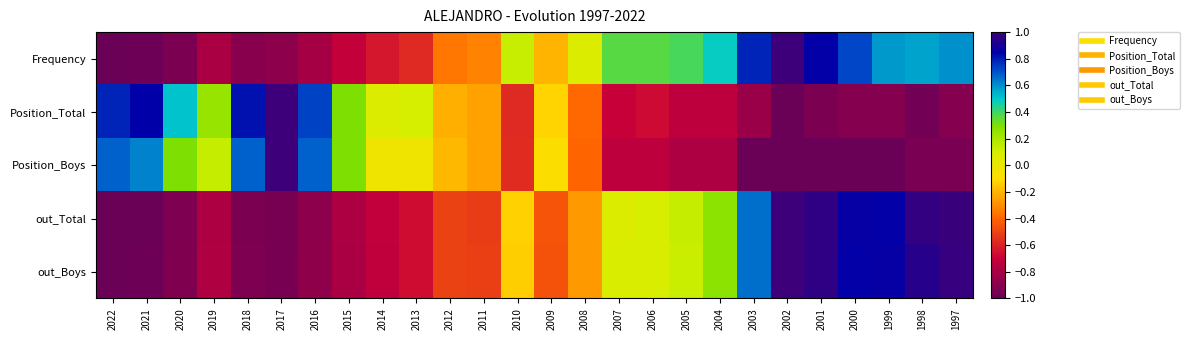

Reading left to right, what are all the values shown in this chart?

Frequency: 2022=-1.0	2021=-1.0	2020=-0.9	2019=-0.8	2018=-0.9	2017=-0.9	2016=-0.8	2015=-0.7	2014=-0.6	2013=-0.6	2012=-0.4	2011=-0.3	2010=0.1	2009=-0.2	2008=0.1	2007=0.4	2006=0.4	2005=0.4	2004=0.5	2003=0.8	2002=1.0	2001=0.9	2000=0.7	1999=0.6	1998=0.6	1997=0.6
Position_Total: 2022=0.8	2021=0.8	2020=0.5	2019=0.2	2018=0.8	2017=1.0	2016=0.7	2015=0.3	2014=0.1	2013=0.1	2012=-0.2	2011=-0.2	2010=-0.6	2009=-0.1	2008=-0.4	2007=-0.7	2006=-0.7	2005=-0.7	2004=-0.7	2003=-0.8	2002=-1.0	2001=-0.9	2000=-0.9	1999=-0.9	1998=-1.0	1997=-0.9
Position_Boys: 2022=0.7	2021=0.6	2020=0.3	2019=0.1	2018=0.7	2017=1.0	2016=0.7	2015=0.3	2014=-0.0	2013=-0.0	2012=-0.2	2011=-0.2	2010=-0.6	2009=-0.1	2008=-0.4	2007=-0.7	2006=-0.7	2005=-0.8	2004=-0.8	2003=-1.0	2002=-1.0	2001=-1.0	2000=-1.0	1999=-1.0	1998=-0.9	1997=-0.9
out_Total: 2022=-1.0	2021=-1.0	2020=-0.9	2019=-0.8	2018=-0.9	2017=-1.0	2016=-0.9	2015=-0.8	2014=-0.7	2013=-0.7	2012=-0.5	2011=-0.5	2010=-0.1	2009=-0.4	2008=-0.3	2007=0.1	2006=0.1	2005=0.1	2004=0.3	2003=0.7	2002=1.0	2001=1.0	2000=0.9	1999=0.9	1998=1.0	1997=1.0
out_Boys: 2022=-1.0	2021=-1.0	2020=-0.9	2019=-0.8	2018=-0.9	2017=-1.0	2016=-0.9	2015=-0.8	2014=-0.7	2013=-0.7	2012=-0.5	2011=-0.5	2010=-0.1	2009=-0.5	2008=-0.3	2007=0.1	2006=0.1	2005=0.1	2004=0.3	2003=0.7	2002=1.0	2001=1.0	2000=0.9	1999=0.9	1998=0.9	1997=1.0